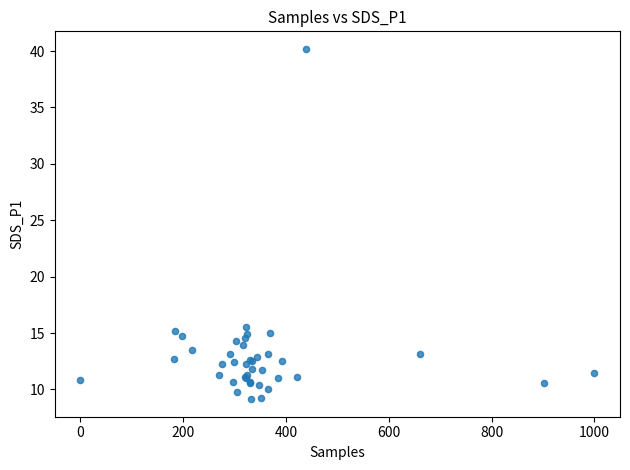

What Y value in the scatter plot is closest to 24?

15.6